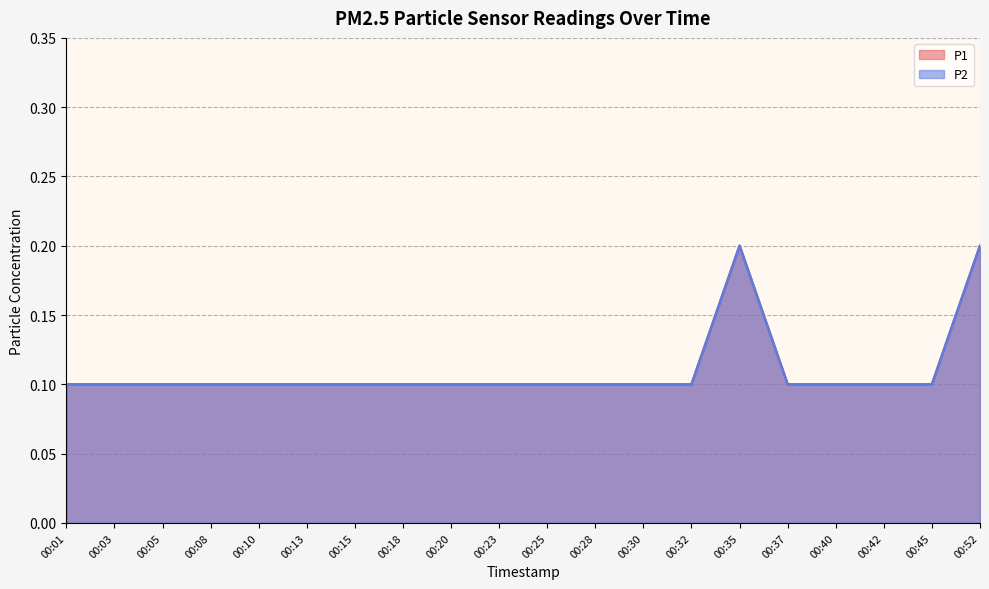

Count the P2 values in the range 0 to 1.

20